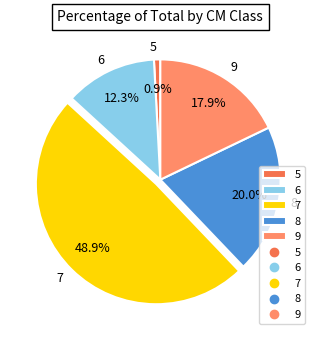

To the nearest percent, what percentage of the pie is 7?

49%